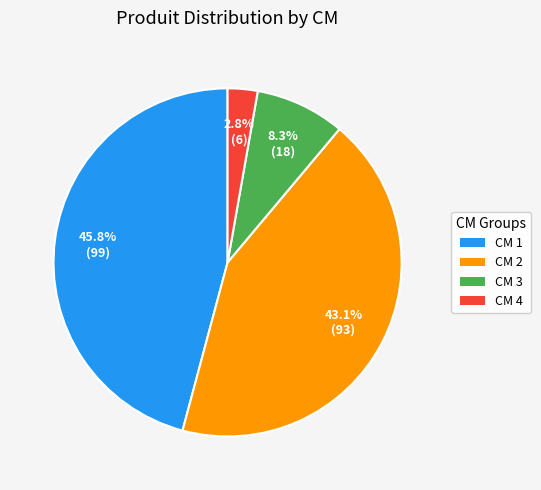

Is there any slice that represents more than half of the pie?

No